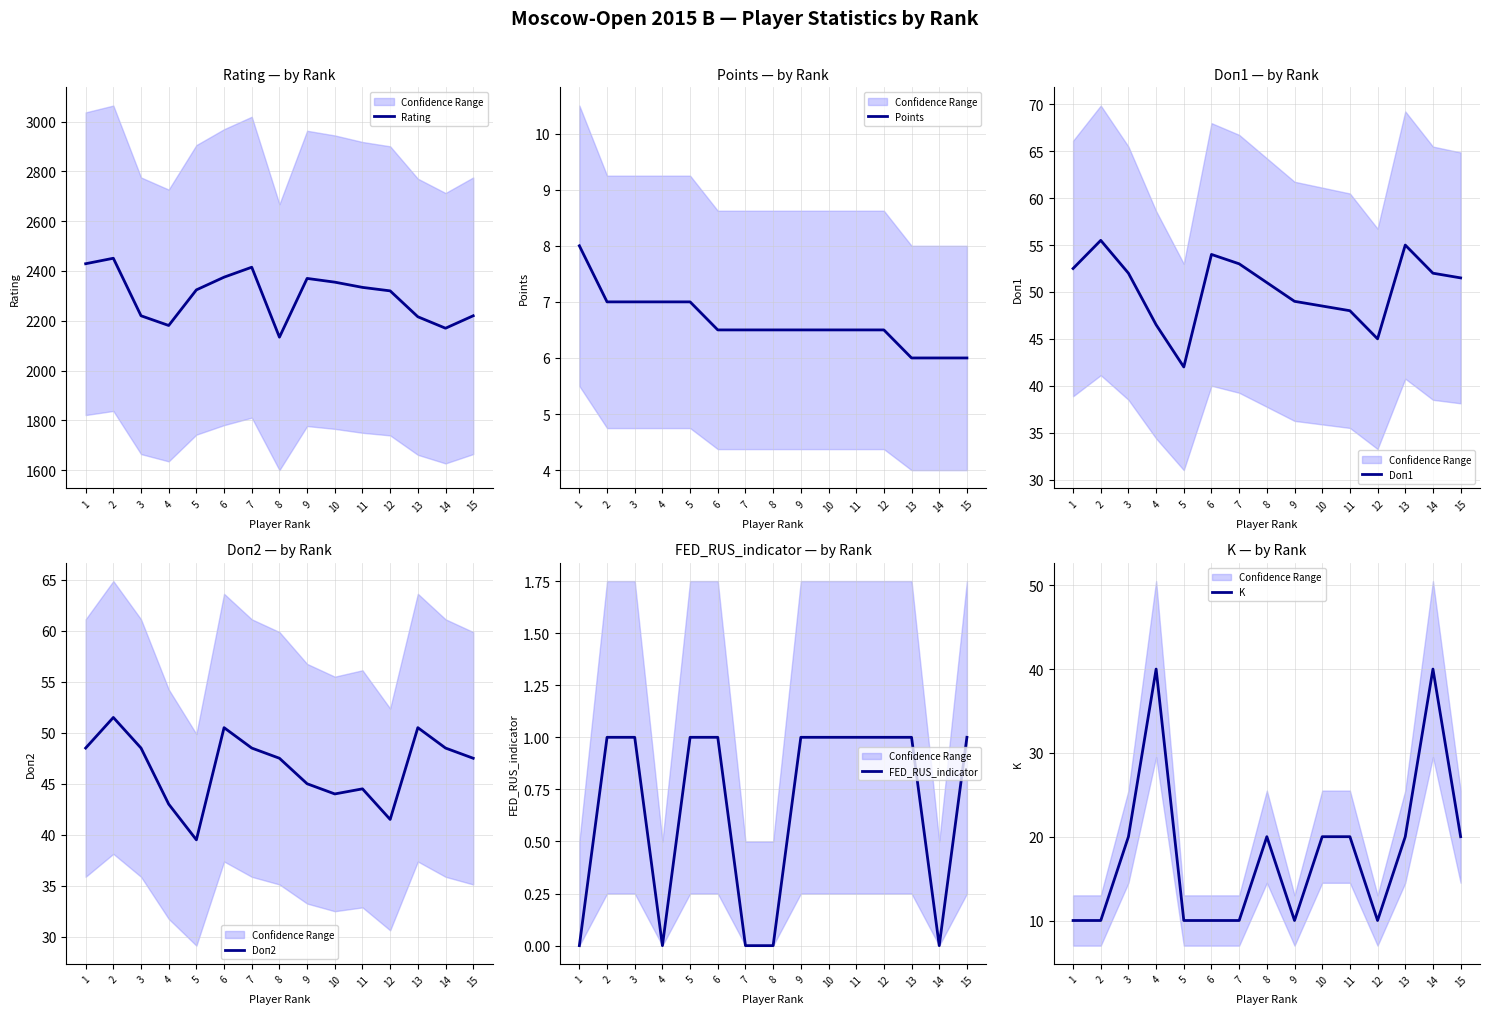

Is the value of Points at 12 greater than the value of Doп2 at 12?

No